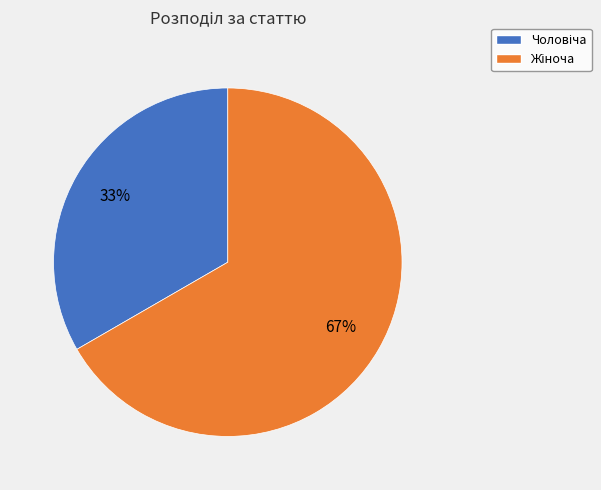

Does any single category account for the majority?

Yes